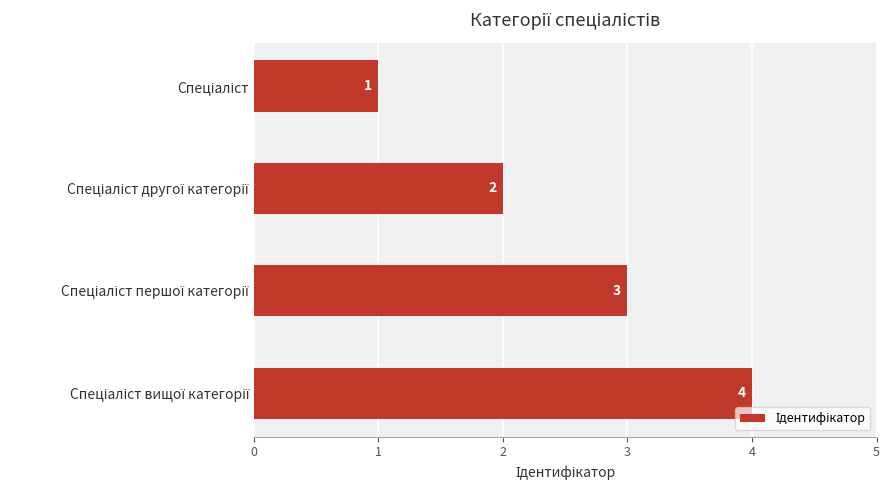

Count the values in the range 2 to 4.

3